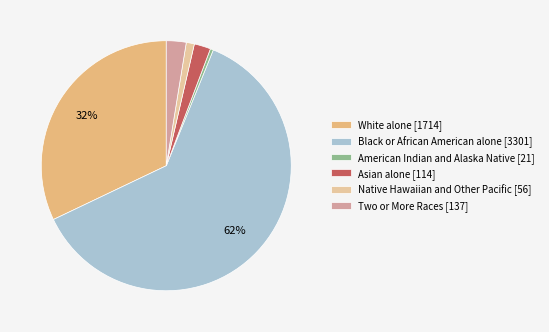

What is the change in value from American Indian and Alaska Native to Native Hawaiian and Other Pacific?

+35